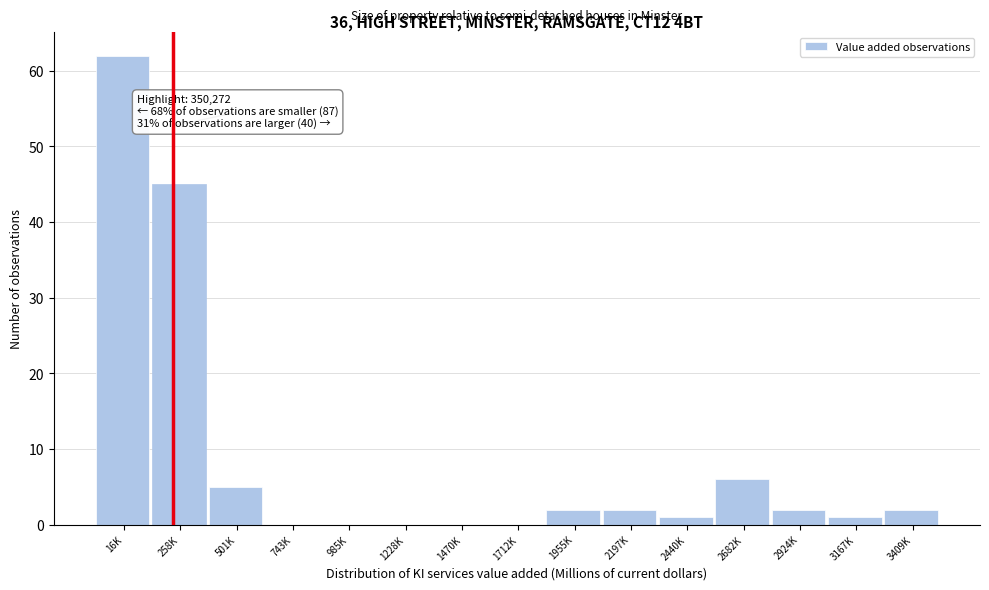

Reading left to right, extract all data points from this chart.

16K=62	258K=45	501K=5	743K=0	985K=0	1228K=0	1470K=0	1712K=0	1955K=2	2197K=2	2440K=1	2682K=6	2924K=2	3167K=1	3409K=2